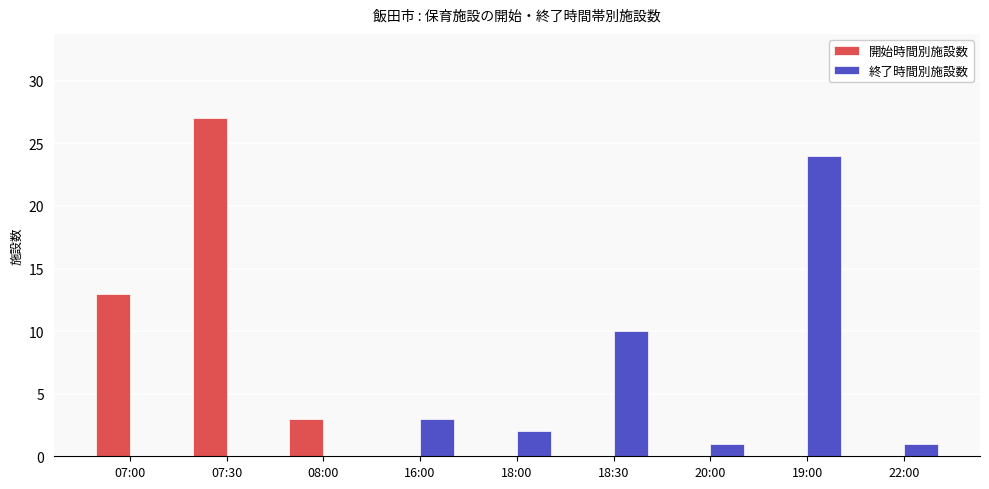

Where is 終了時間別施設数 nearest to the value 12?

18:30